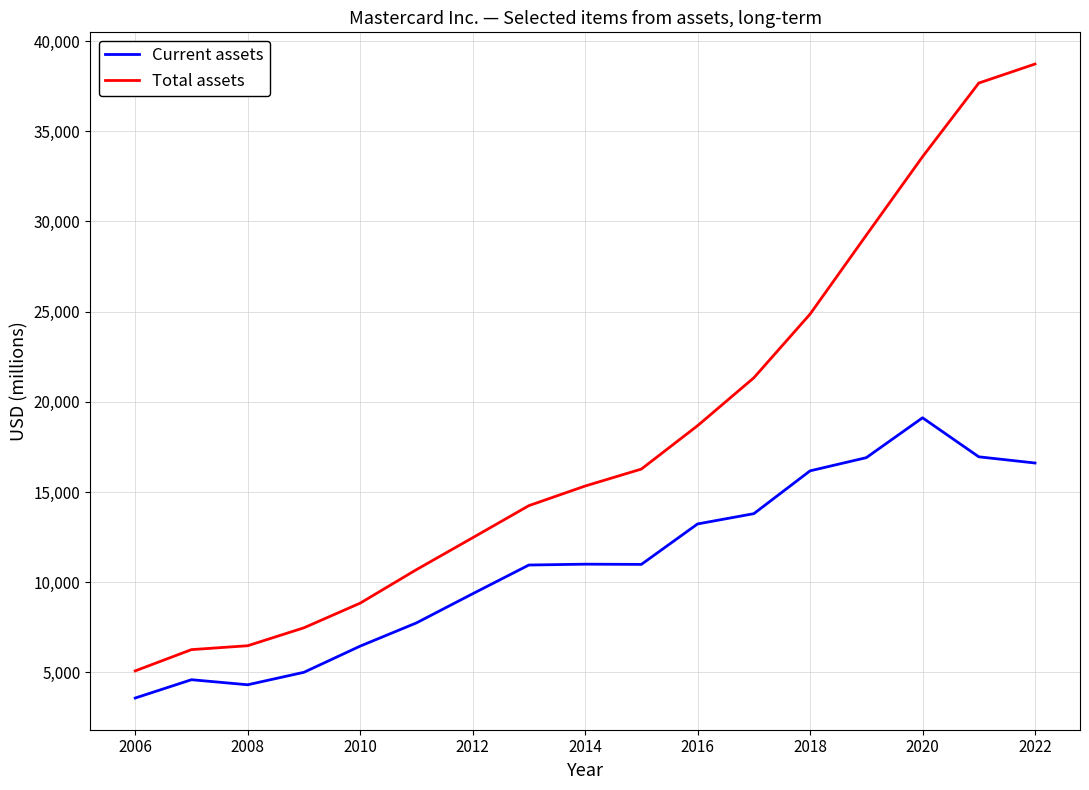

List the series in order of their peak value, highest first.

Total assets, Current assets